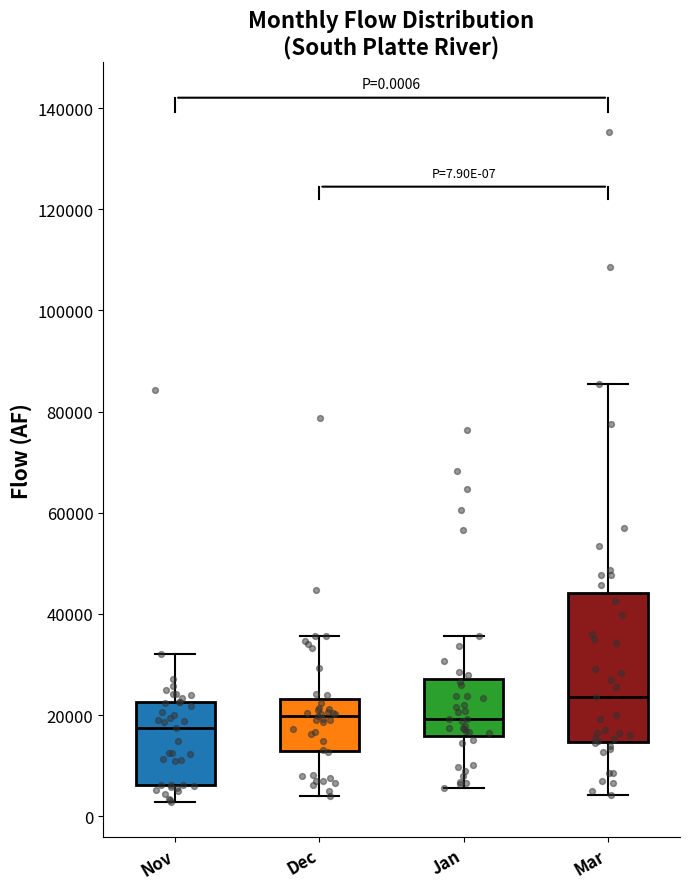

Which box has the highest median line?

Mar